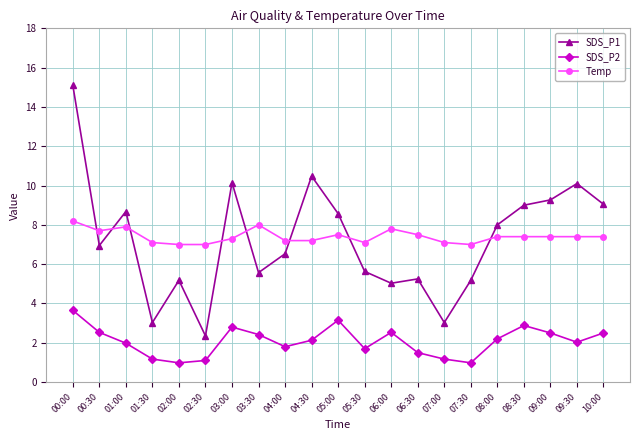

Which category has the highest value across all series?

00:00